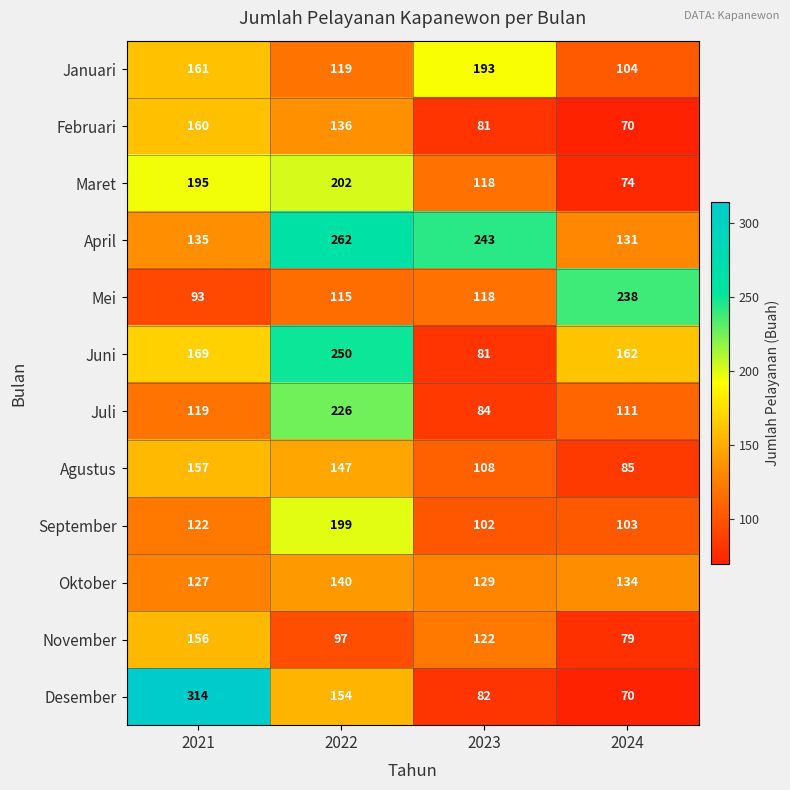

At 2022, list the series in order from largest to smallest.

April, Juni, Juli, Maret, September, Desember, Agustus, Oktober, Februari, Januari, Mei, November